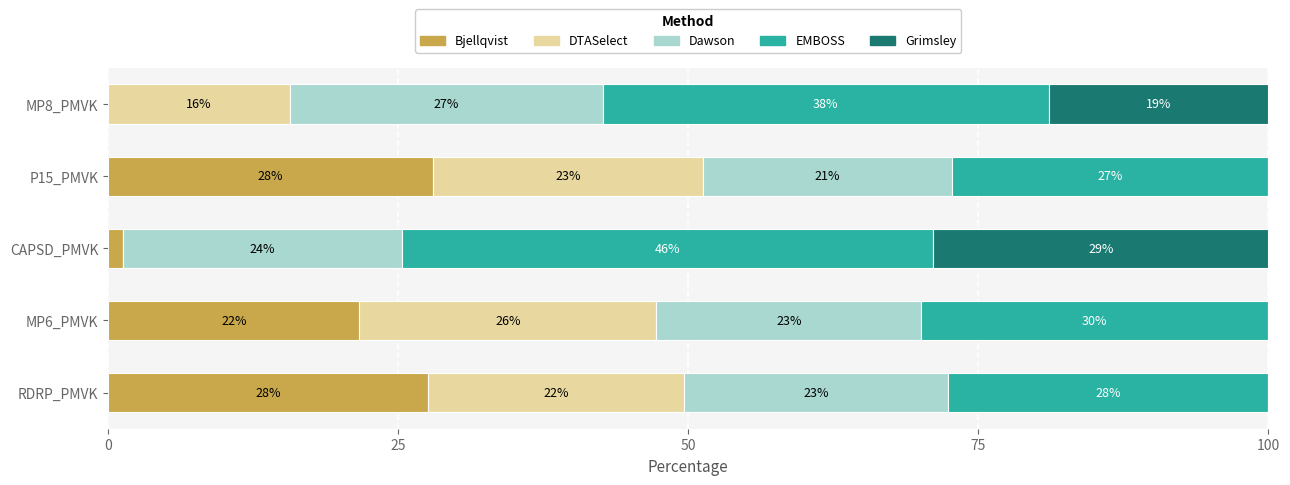

The Bjellqvist series shows 21.7 at MP6_PMVK. True or false?

True